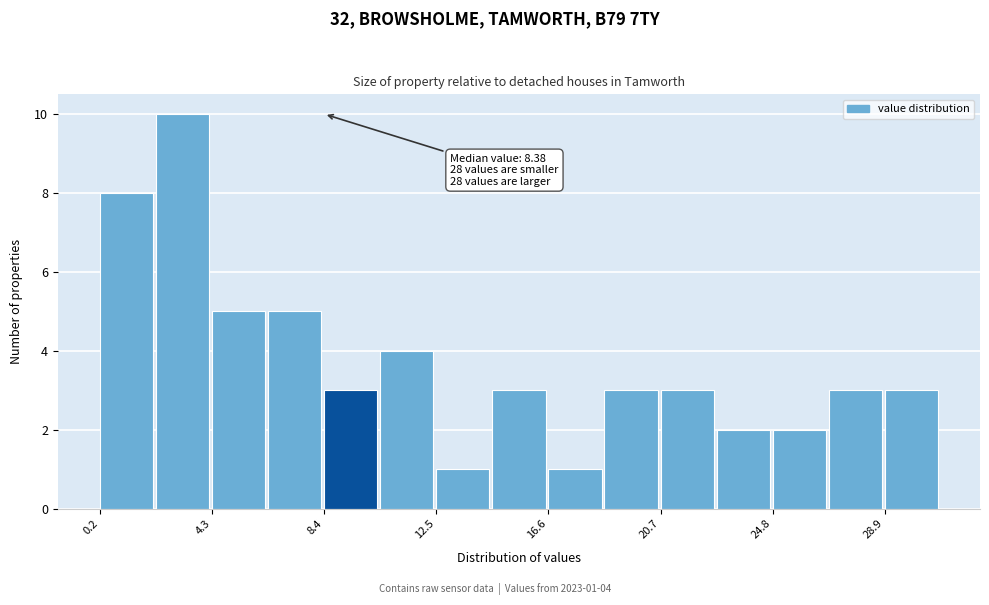

Over which range of the x-axis is the bar tallest?

2.0 to 4.5